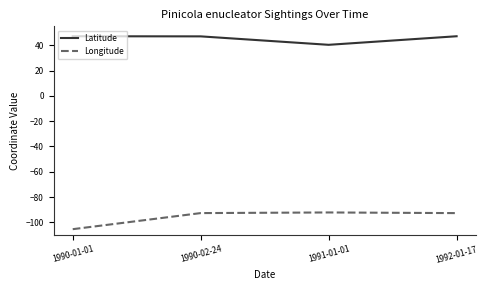

The Latitude series shows 62.1 at 1992-01-17. True or false?

False